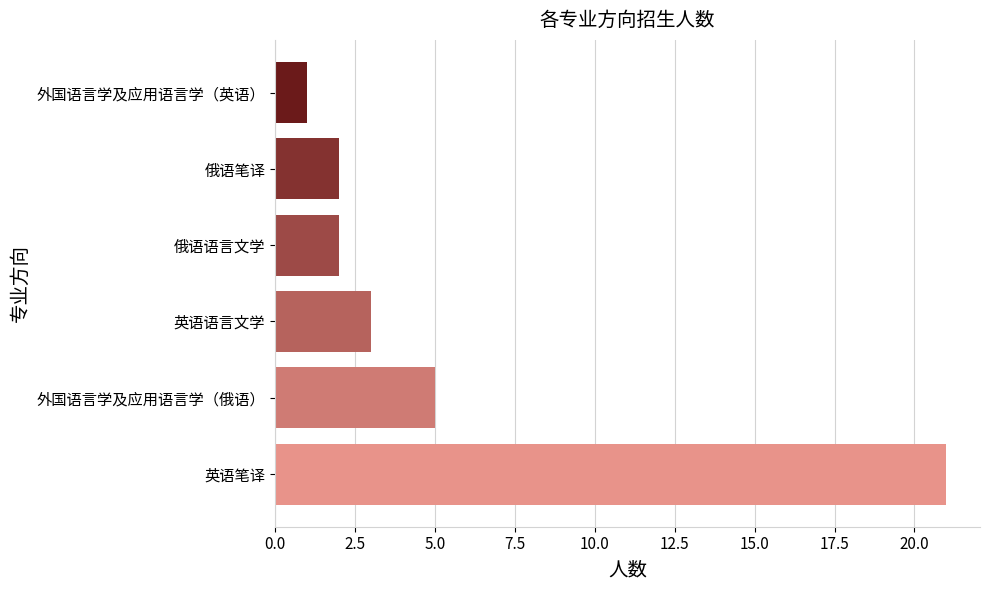

The value at 俄语笔译 is 2. True or false?

True